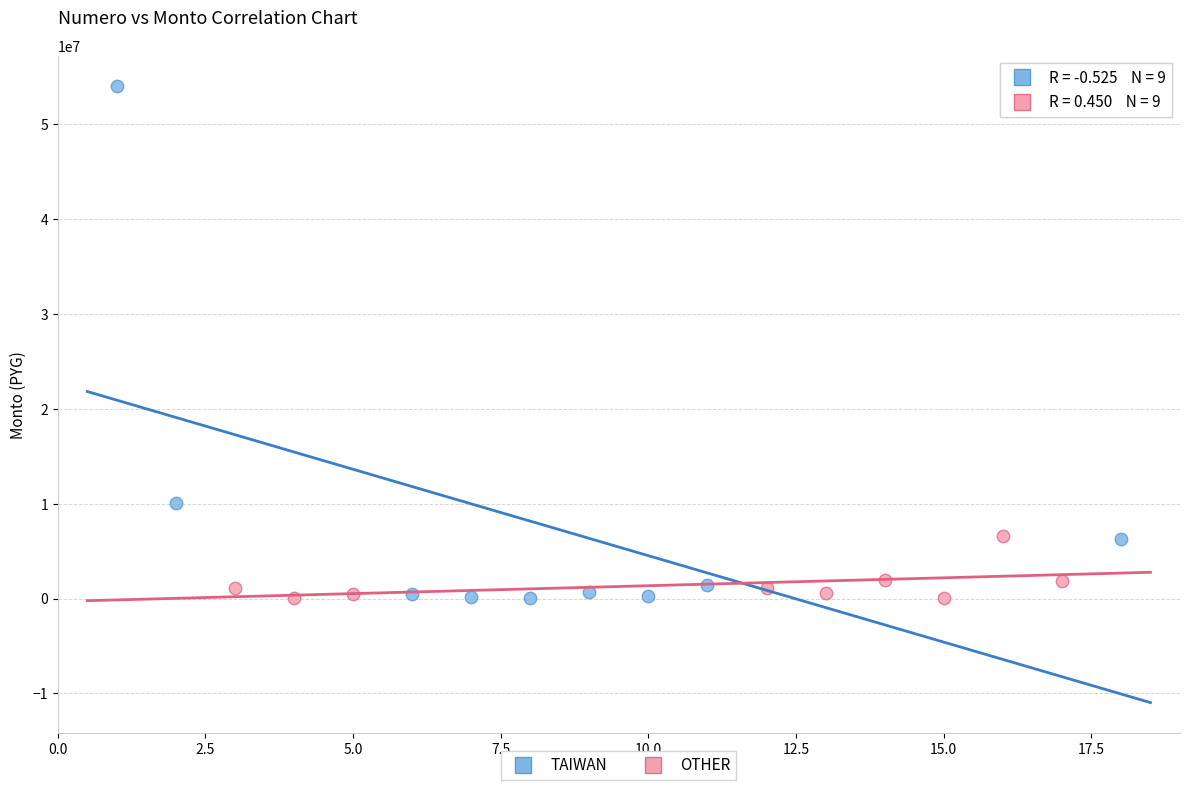

Which series has the largest Y range (max minus min)?

TAIWAN